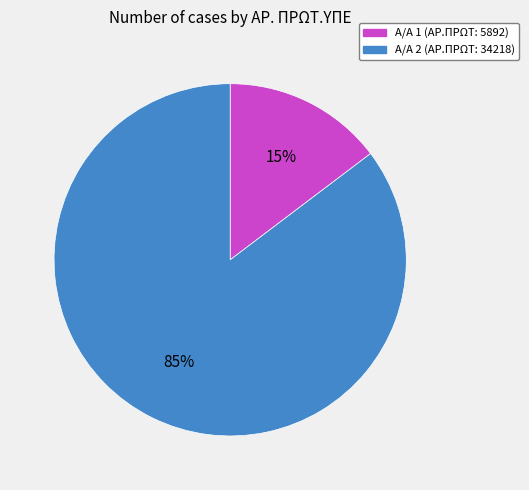

Is there a majority slice in this chart?

Yes